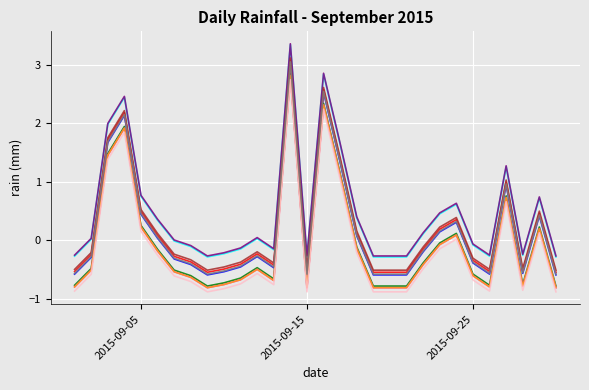

What is the smallest value displayed?

-0.9